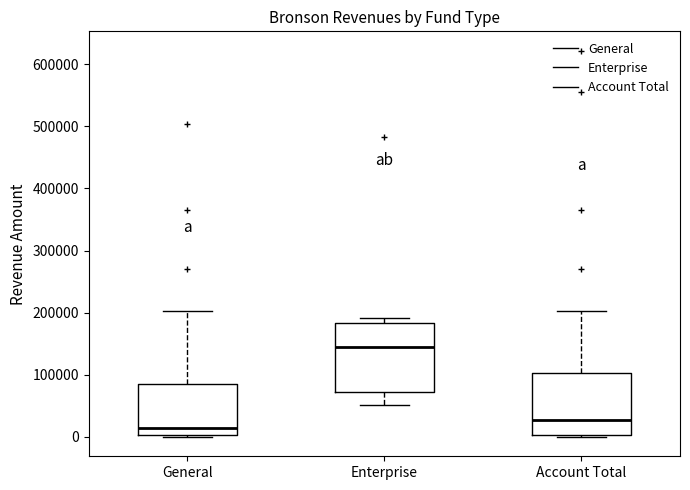

Reading left to right, transcribe this box plot: for each box, give where its median line is, the range the box spans, and where its two whiskers end, as read against the y-axis. The values are not printed on the chart, so give them approximately, as read against the axis.

General: median 20000, box 0 to 90000, whiskers 0 to 200000
Enterprise: median 150000, box 70000 to 180000, whiskers 50000 to 190000
Account Total: median 30000, box 0 to 100000, whiskers 0 to 200000